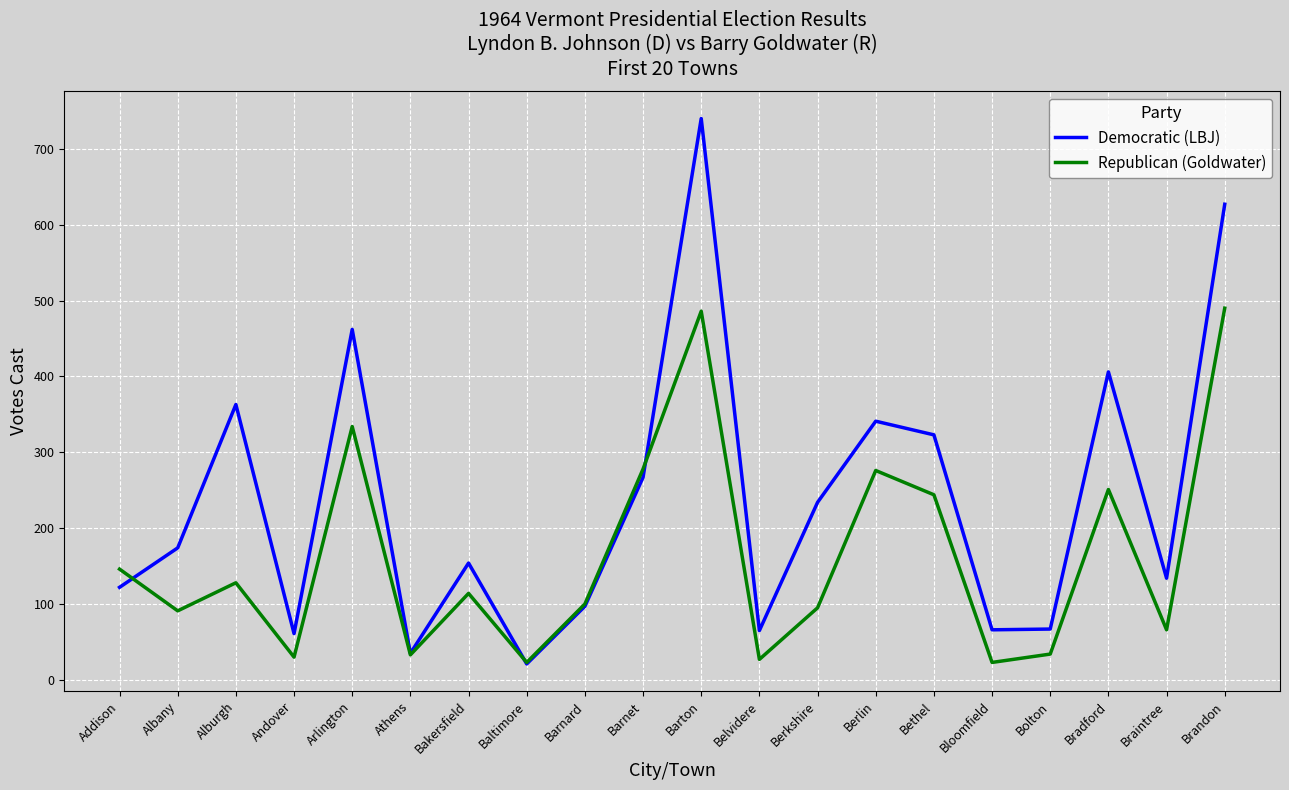

Where is the first local maximum for Democratic (LBJ)?

Alburgh